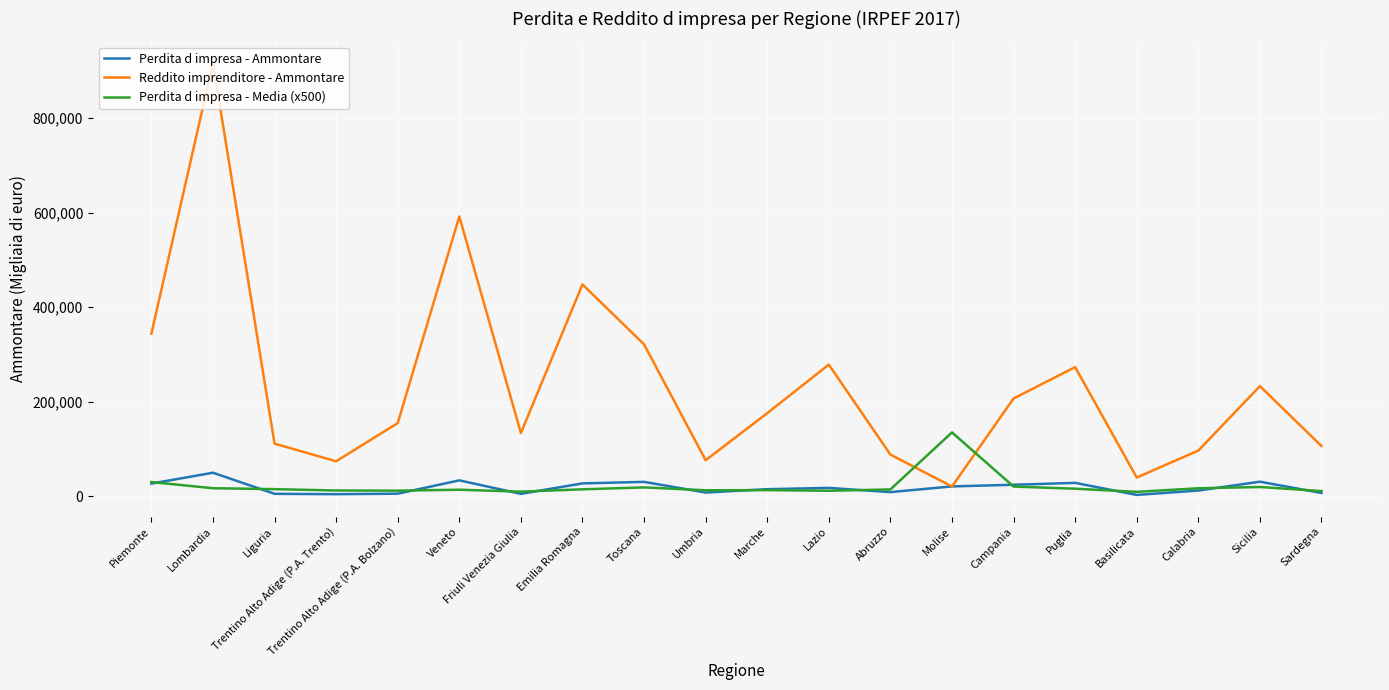

What is the difference between the Perdita d impresa - Media (x500) values at Marche and Piemonte?

17070